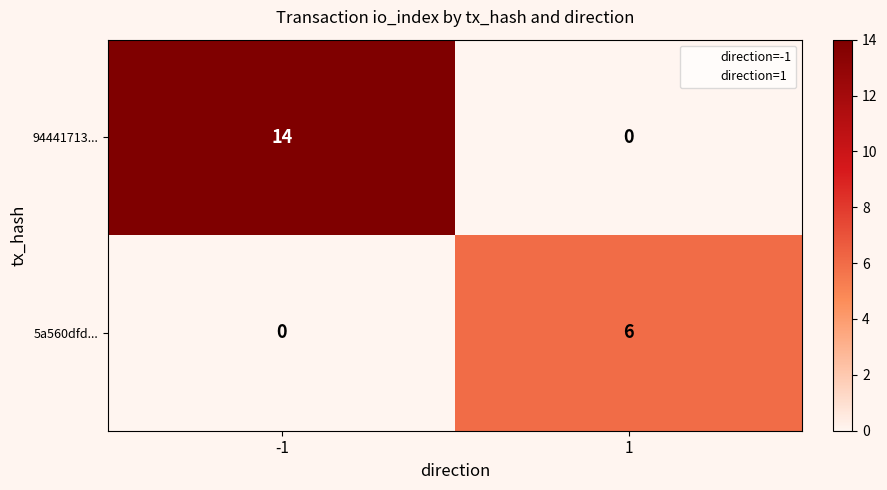

List the labels in order of 5a560dfd... value, largest first.

1, -1